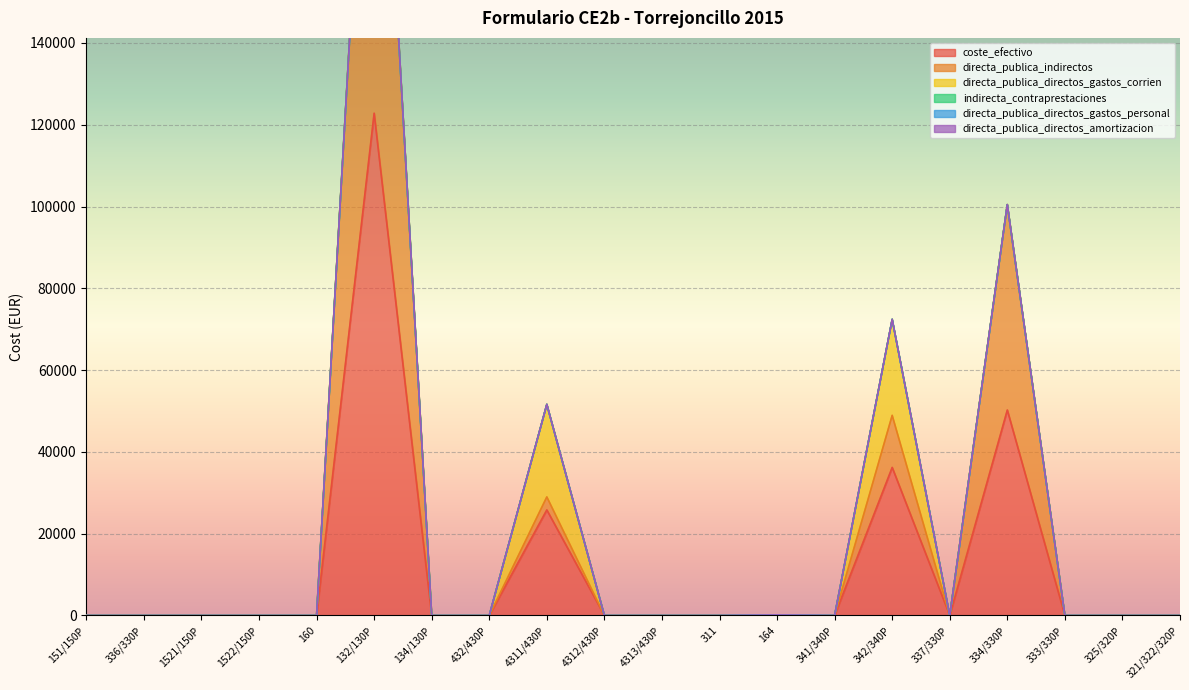

What is the difference between the maximum and second lowest values in the directa_publica_directos_gastos_corrien series?

23469.0